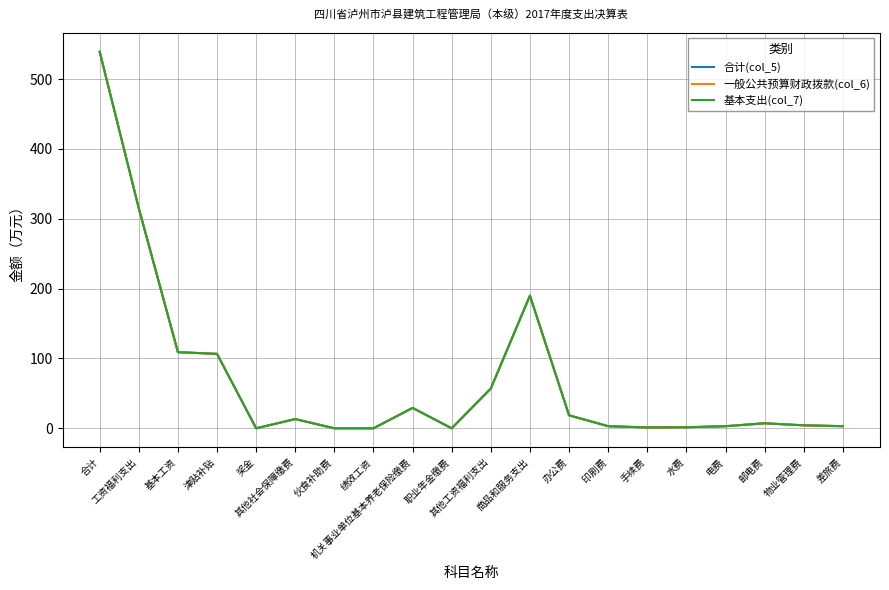

Is this an area chart (filled region under the line)?

No